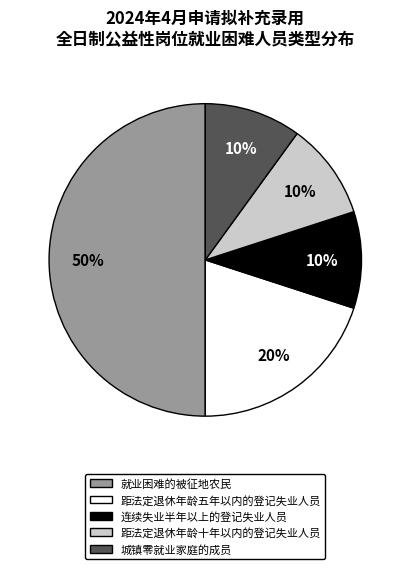

Approximately how many times larger is the value at 距法定退休年龄五年以内的登记失业人员 compared to 连续失业半年以上的登记失业人员?

2.0